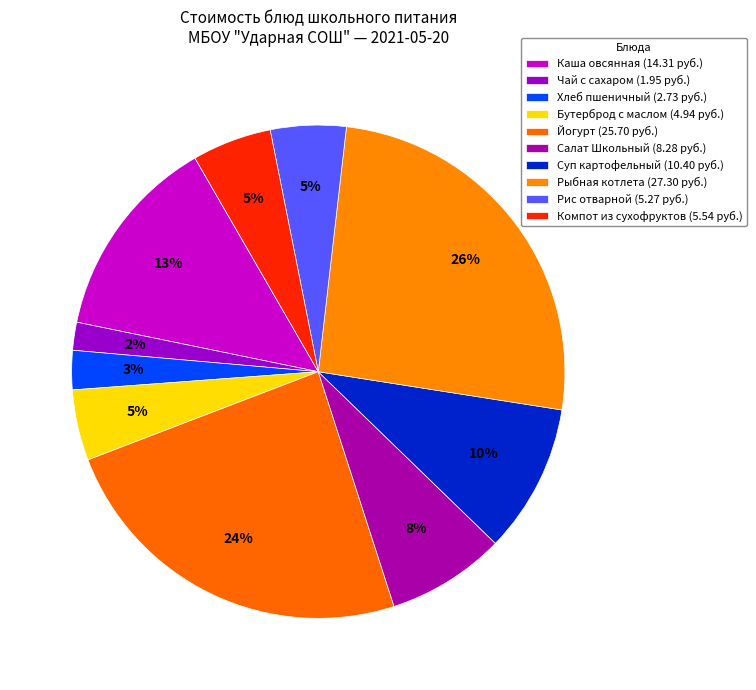

Which category has the biggest portion of the pie?

Рыбная котлета